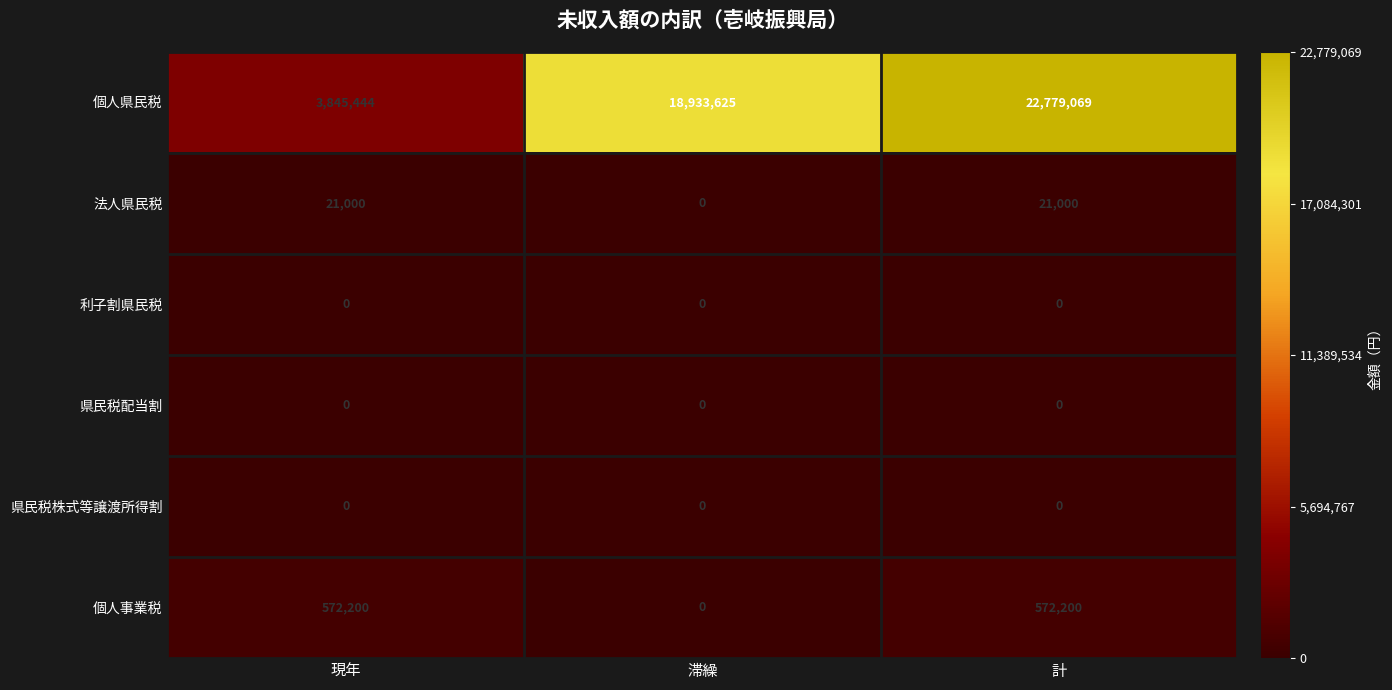

What is the spread (max minus min) of values at 計?

22779069